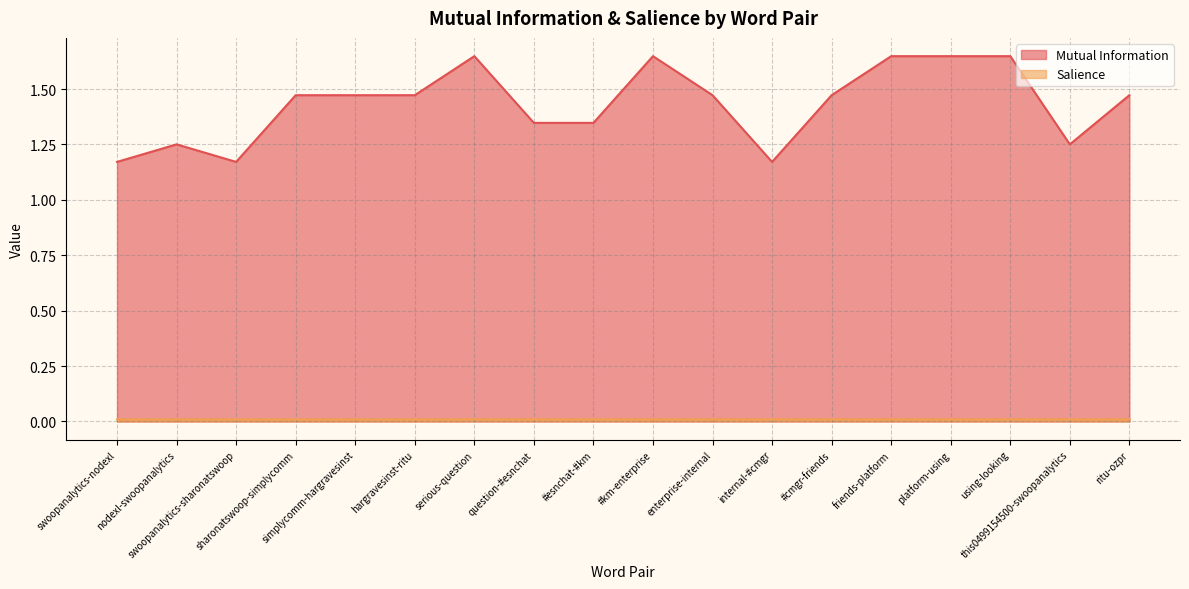

Between enterprise-internal and serious-question, which is larger?

serious-question